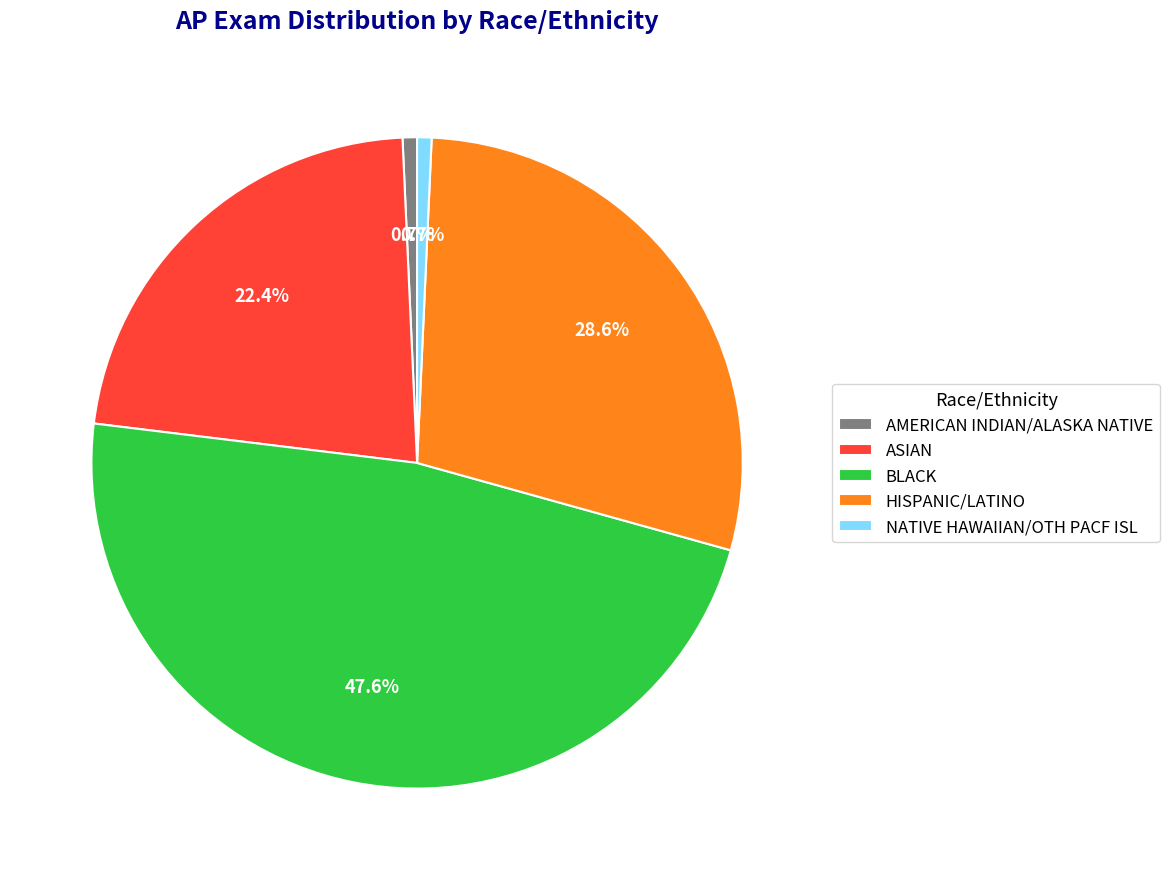

Which slice is the largest?

BLACK